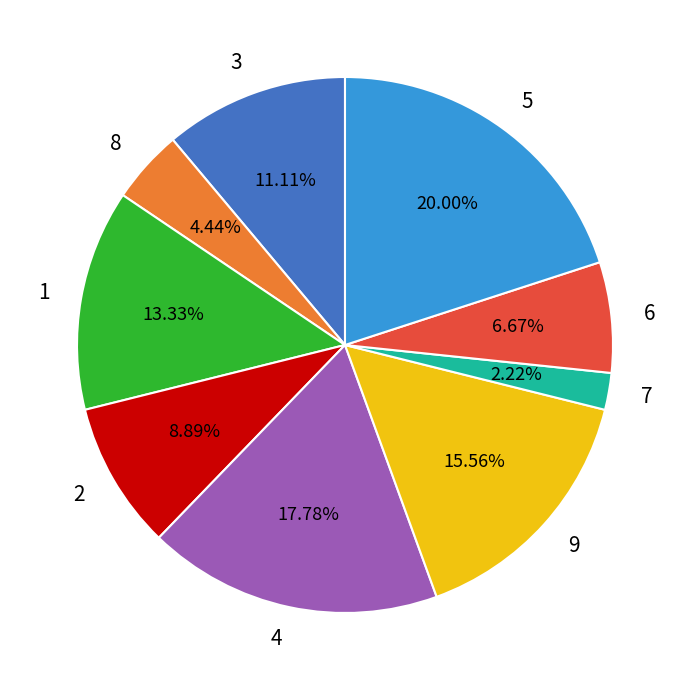

Does 9 represent more than half of the total?

No